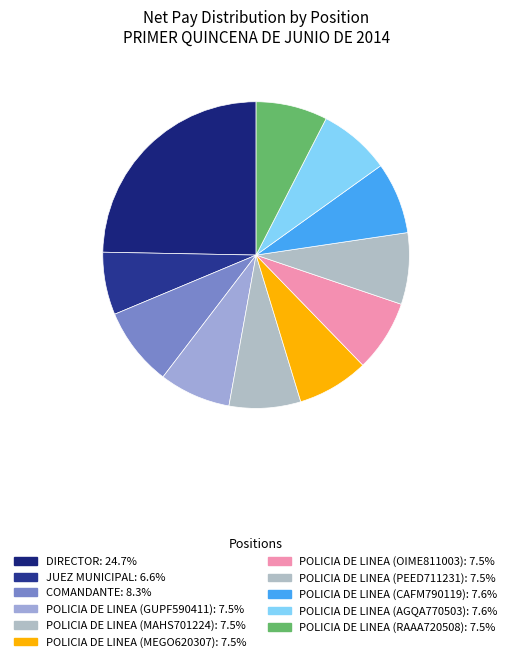

True or false: DIRECTOR accounts for 38% of the total.

False